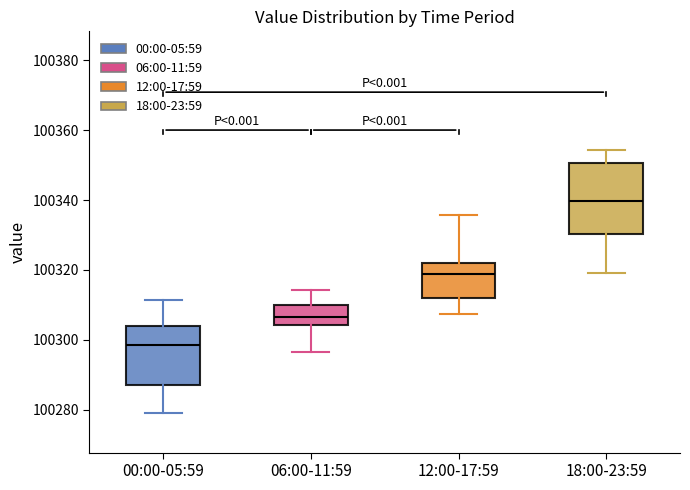

Reading left to right, transcribe this box plot: for each box, give where its median line is, the range the box spans, and where its two whiskers end, as read against the y-axis. The values are not printed on the chart, so give them approximately, as read against the axis.

00:00-05:59: median 100298, box 100288 to 100304, whiskers 100280 to 100312
06:00-11:59: median 100306, box 100304 to 100310, whiskers 100296 to 100314
12:00-17:59: median 100318, box 100312 to 100322, whiskers 100308 to 100336
18:00-23:59: median 100340, box 100330 to 100350, whiskers 100320 to 100354